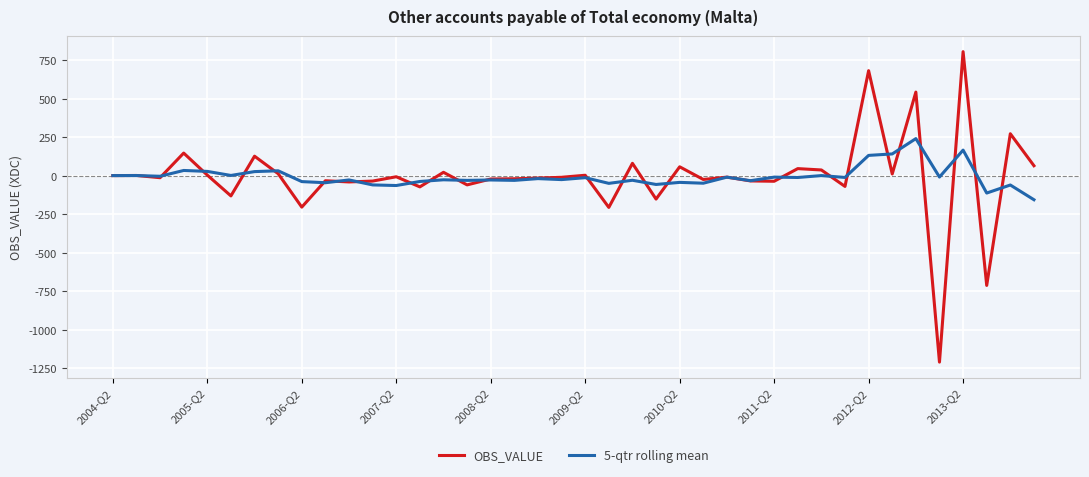

Rank the series by their maximum value, from highest to lowest.

OBS_VALUE, 5-qtr rolling mean